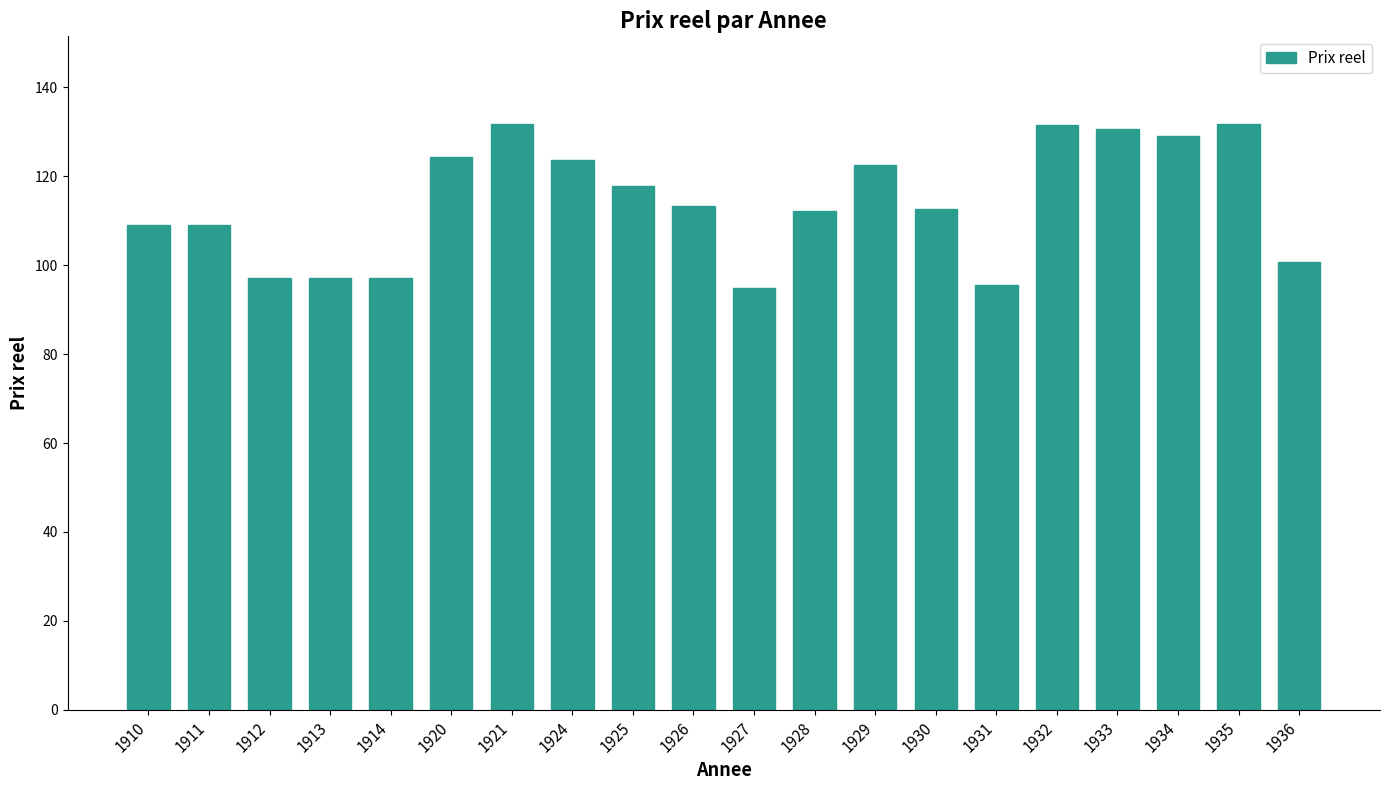

What is the value of the 9th bar from the left?

117.9